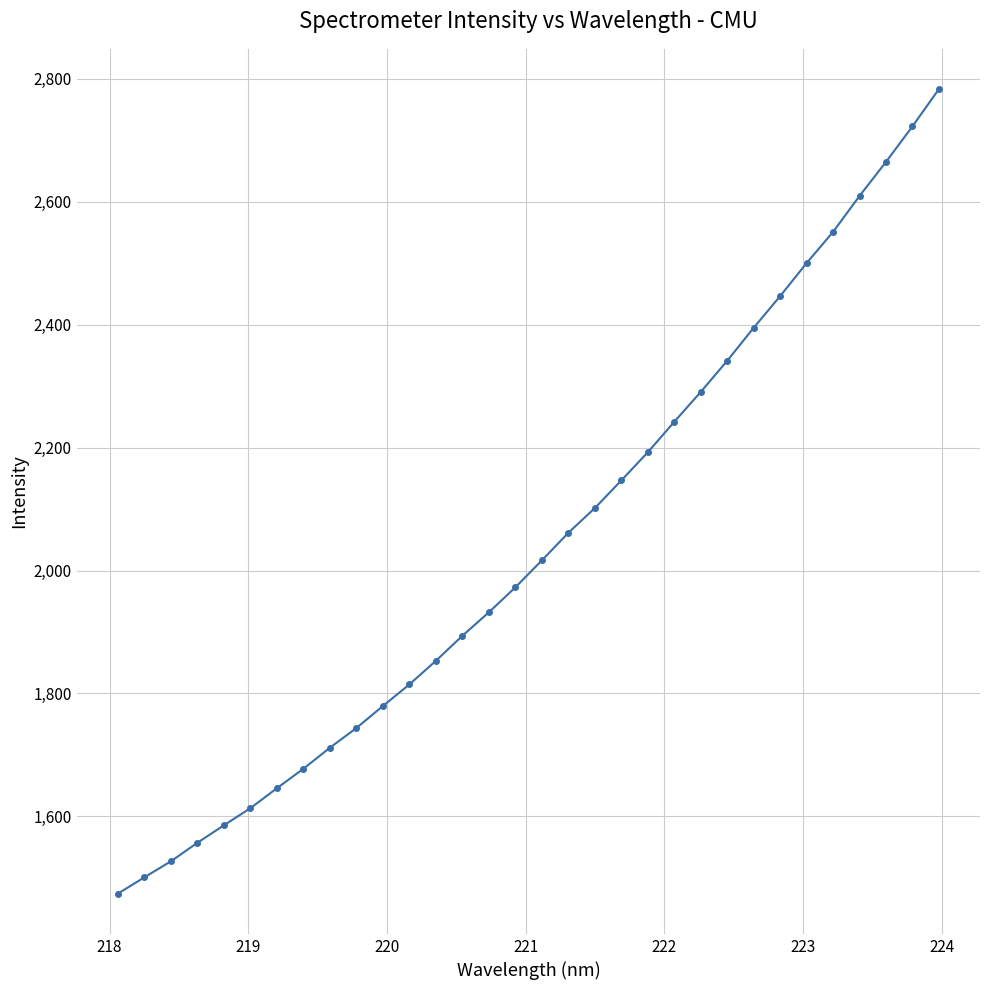

What is the greatest value displayed?

2783.5